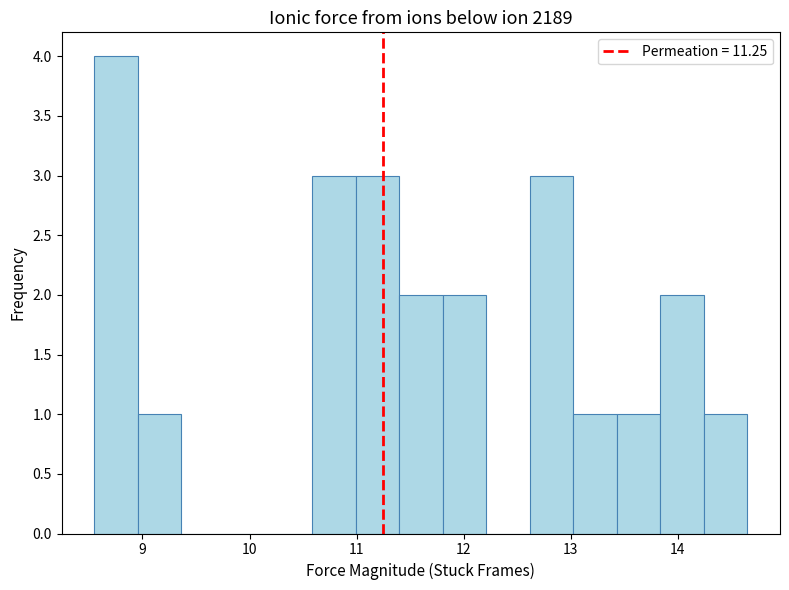

Reading left to right, list every bar in this chart as the range it spans on the x-axis followed by its height. Neither the bar edges nor the heights are printed on the chart, so give them approximately, as read against the axes.

8.6 to 9.0: 4
9.0 to 9.4: 1
9.4 to 9.8: 0
9.8 to 10.2: 0
10.2 to 10.6: 0
10.6 to 11.0: 3
11.0 to 11.4: 3
11.4 to 11.8: 2
11.8 to 12.2: 2
12.2 to 12.6: 0
12.6 to 13.0: 3
13.0 to 13.4: 1
13.4 to 13.8: 1
13.8 to 14.2: 2
14.2 to 14.7: 1